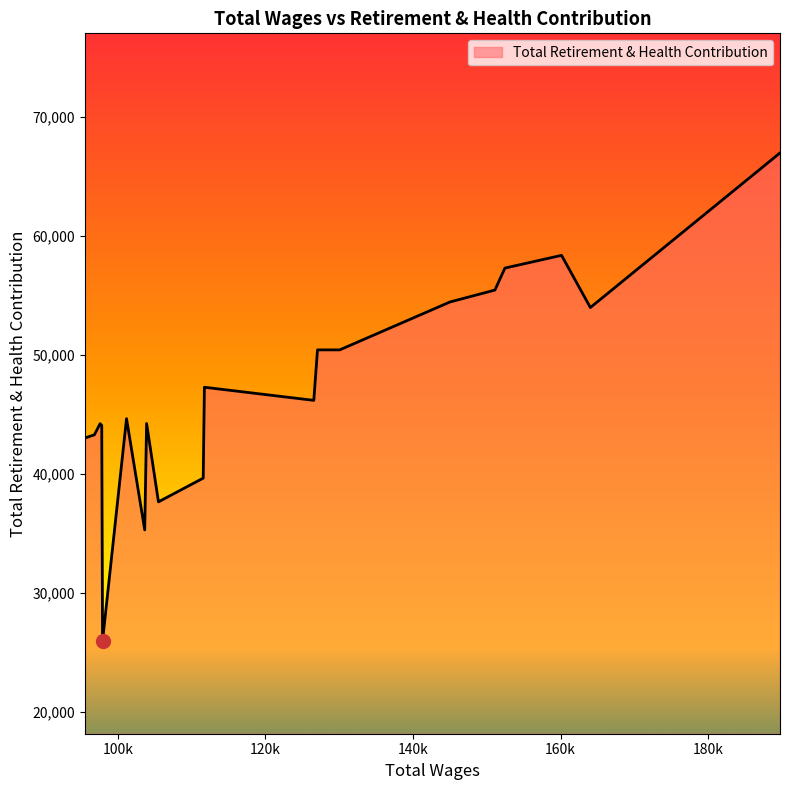

What is the minimum value shown in the chart?

25975